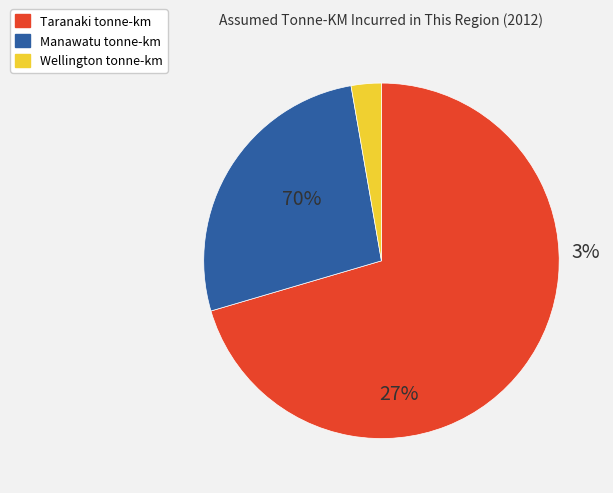

Do Taranaki and Manawatu together represent more than half of the pie?

Yes